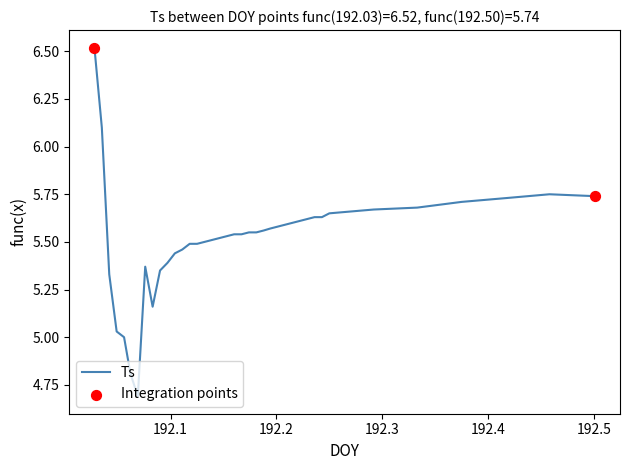

What is the difference between the maximum and minimum values?

1.8